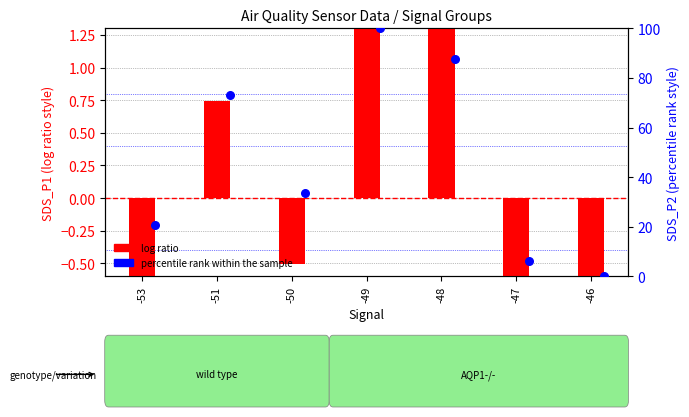

Which series contains the highest Y value?

percentile rank within the sample